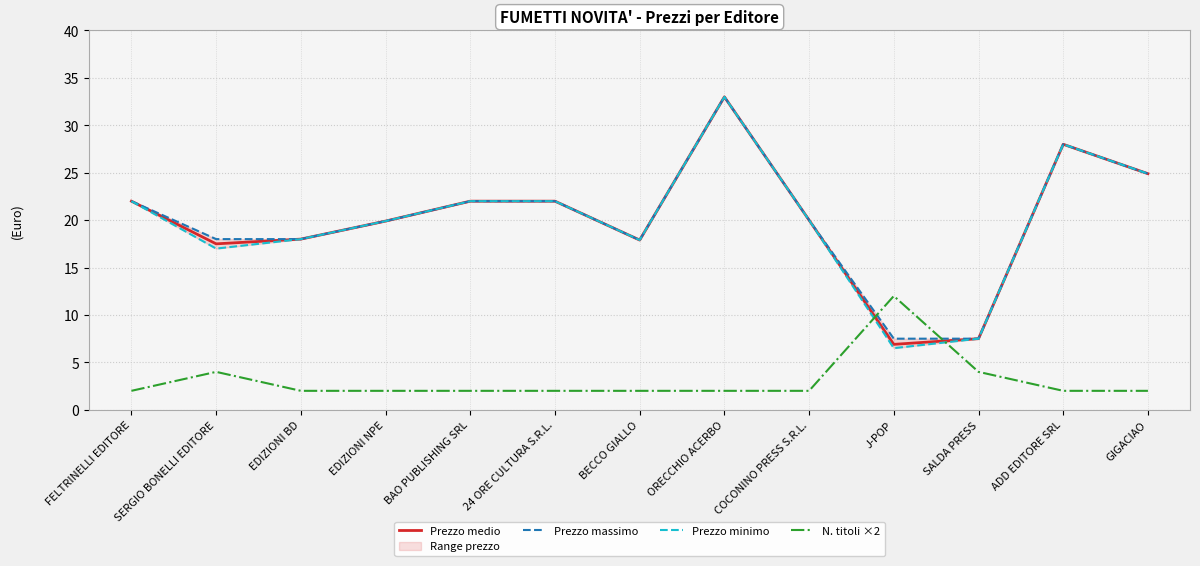

Reading left to right, transcribe all the data shown in this chart.

Prezzo medio: FELTRINELLI EDITORE=22.0	SERGIO BONELLI EDITORE=17.5	EDIZIONI BD=18.0	EDIZIONI NPE=19.9	BAO PUBLISHING SRL=22.0	24 ORE CULTURA S.R.L.=22.0	BECCO GIALLO=17.9	ORECCHIO ACERBO=33.0	COCONINO PRESS S.R.L.=20.0	J-POP=6.9	SALDA PRESS=7.5	ADD EDITORE SRL=28.0	GIGACIAO=24.9
Prezzo massimo: FELTRINELLI EDITORE=22.0	SERGIO BONELLI EDITORE=18.0	EDIZIONI BD=18.0	EDIZIONI NPE=19.9	BAO PUBLISHING SRL=22.0	24 ORE CULTURA S.R.L.=22.0	BECCO GIALLO=17.9	ORECCHIO ACERBO=33.0	COCONINO PRESS S.R.L.=20.0	J-POP=7.5	SALDA PRESS=7.5	ADD EDITORE SRL=28.0	GIGACIAO=24.9
Prezzo minimo: FELTRINELLI EDITORE=22.0	SERGIO BONELLI EDITORE=17.0	EDIZIONI BD=18.0	EDIZIONI NPE=19.9	BAO PUBLISHING SRL=22.0	24 ORE CULTURA S.R.L.=22.0	BECCO GIALLO=17.9	ORECCHIO ACERBO=33.0	COCONINO PRESS S.R.L.=20.0	J-POP=6.5	SALDA PRESS=7.5	ADD EDITORE SRL=28.0	GIGACIAO=24.9
N. titoli ×2: FELTRINELLI EDITORE=2.0	SERGIO BONELLI EDITORE=4.0	EDIZIONI BD=2.0	EDIZIONI NPE=2.0	BAO PUBLISHING SRL=2.0	24 ORE CULTURA S.R.L.=2.0	BECCO GIALLO=2.0	ORECCHIO ACERBO=2.0	COCONINO PRESS S.R.L.=2.0	J-POP=12.0	SALDA PRESS=4.0	ADD EDITORE SRL=2.0	GIGACIAO=2.0